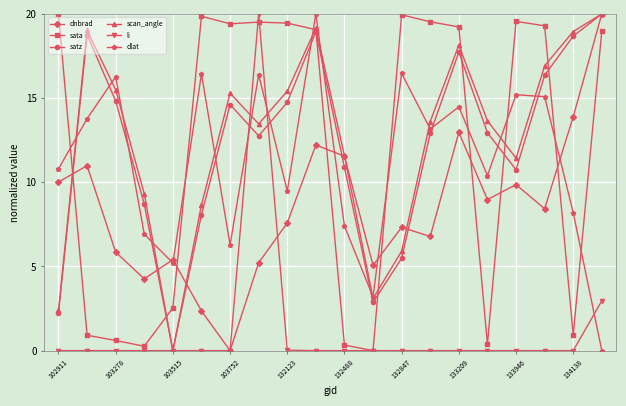

In satz, how many points are lower than both neighbors (excluding endpoints)?

4